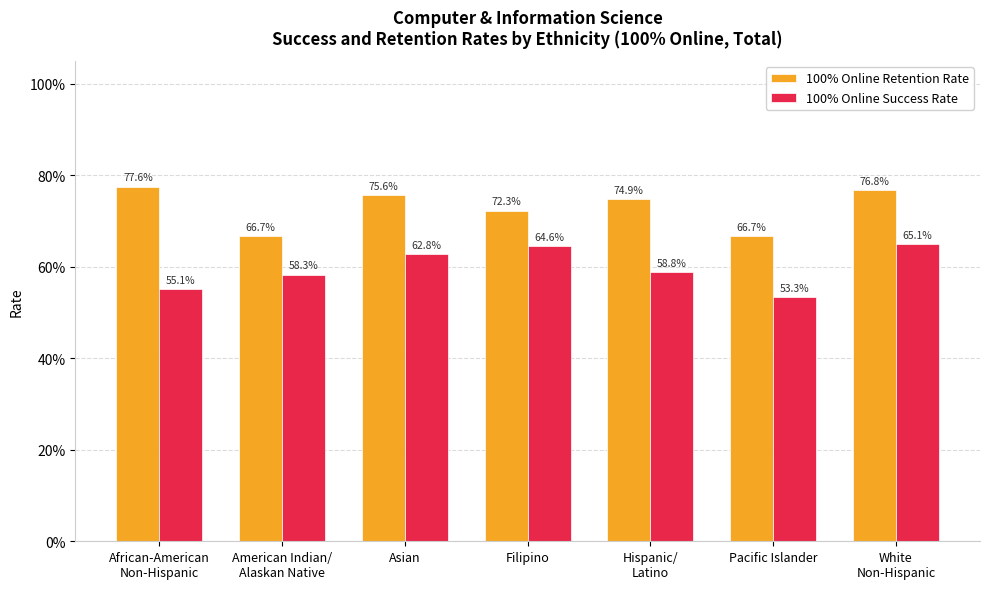

Are the bars grouped side by side (vs. stacked)?

Yes